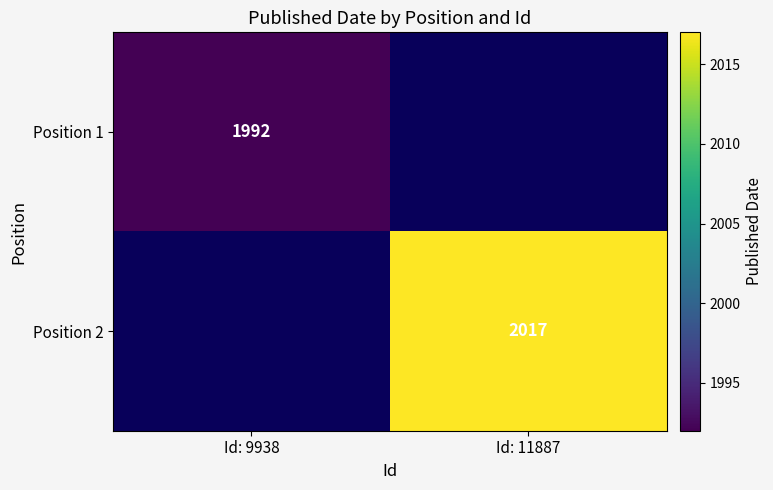

What is the total value across all series at Id: 9938?

1992